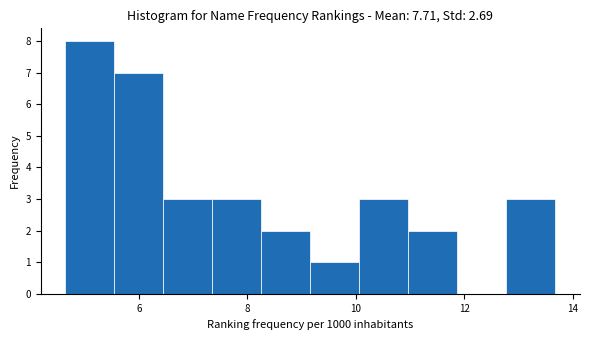

What is the height of the bar covering 10.0 to 11.0 on the x-axis? Neither the bar edges nor the heights are printed on the chart, so give them approximately, as read against the axes.

3